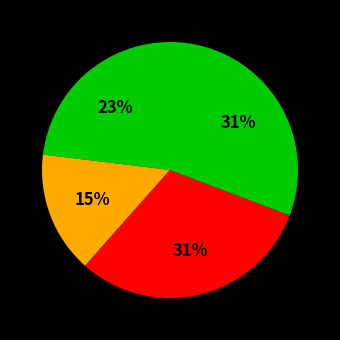

Count the number of slices in the pie.

4